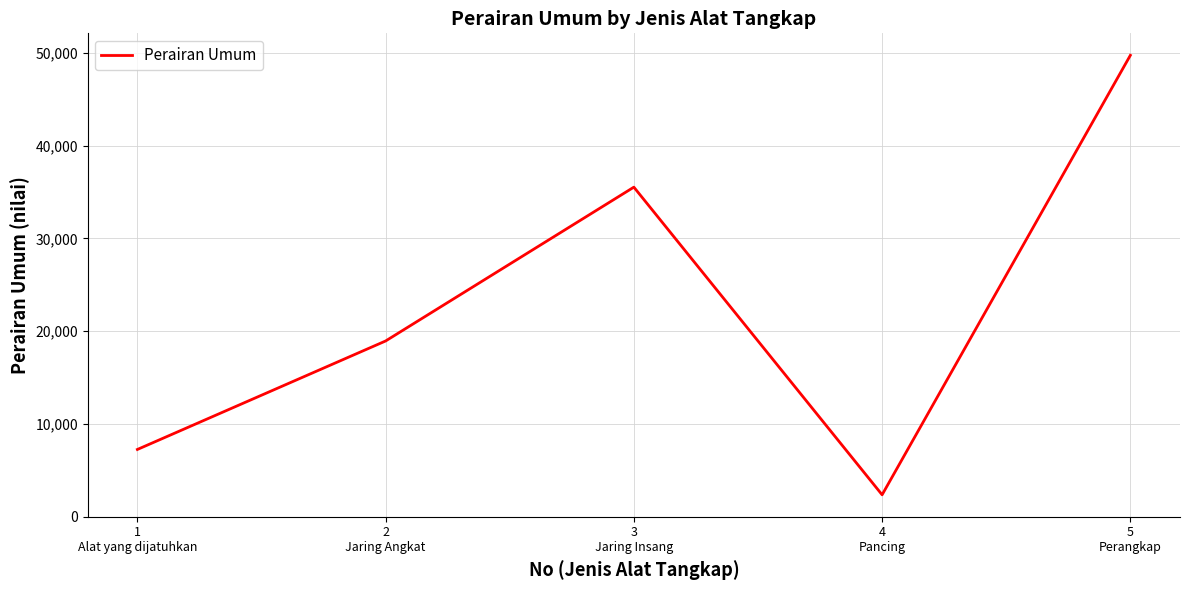

How many interior local valleys (lower than both neighbors) does the data have?

1